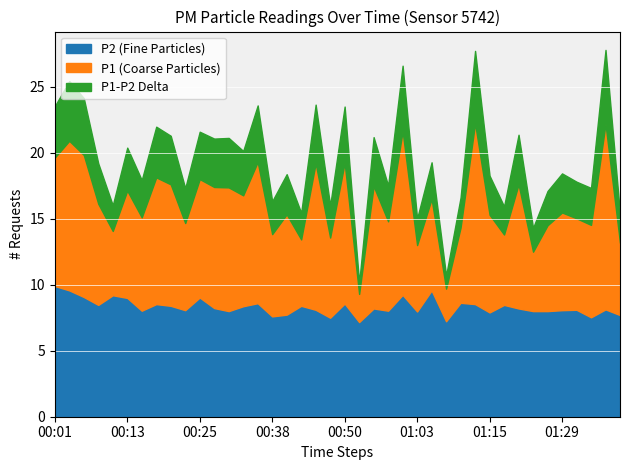

What is the minimum value shown in the chart?

7.2